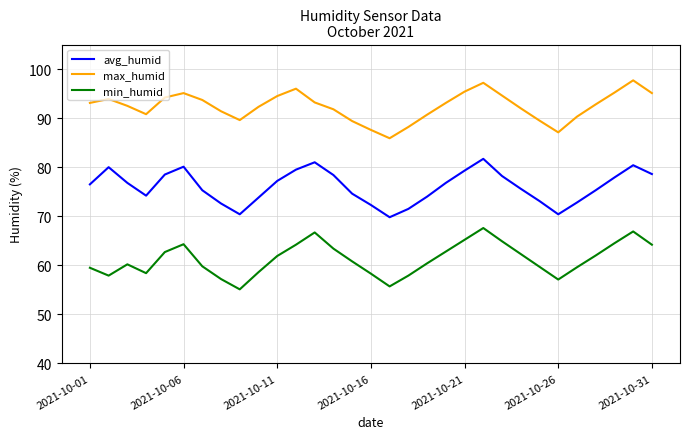

Which series has the largest total across all categories?

max_humid